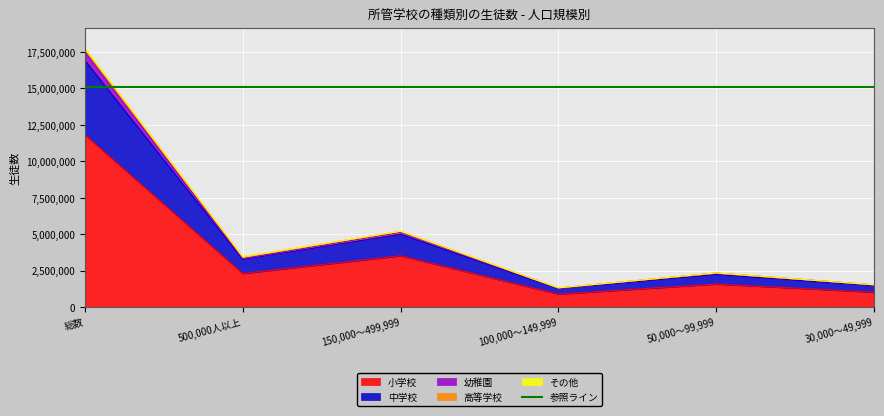

How many categories are shown in the chart?

6